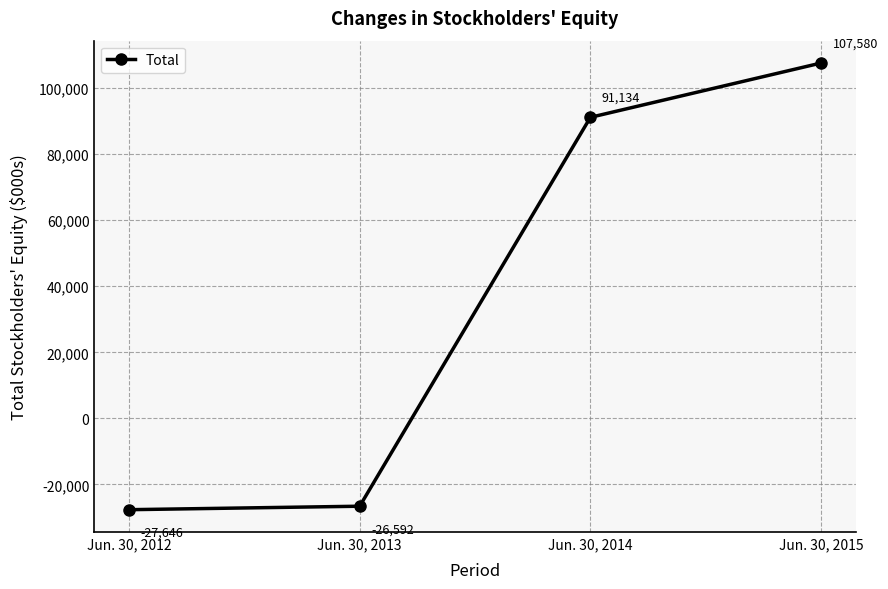

How many negative values are there?

2